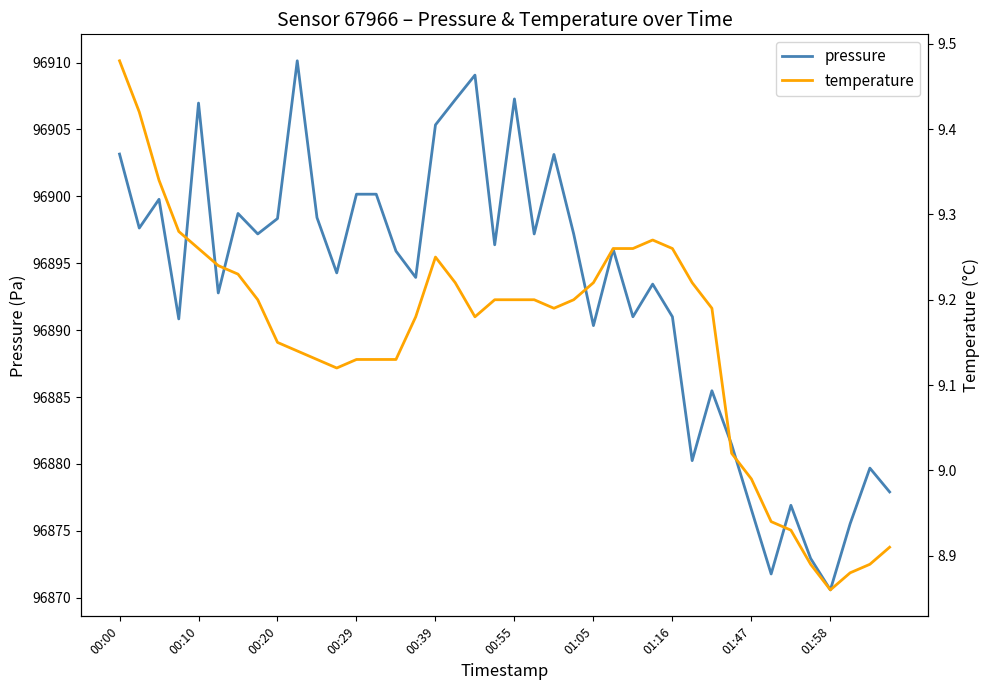

How many lines are shown in the chart?

2